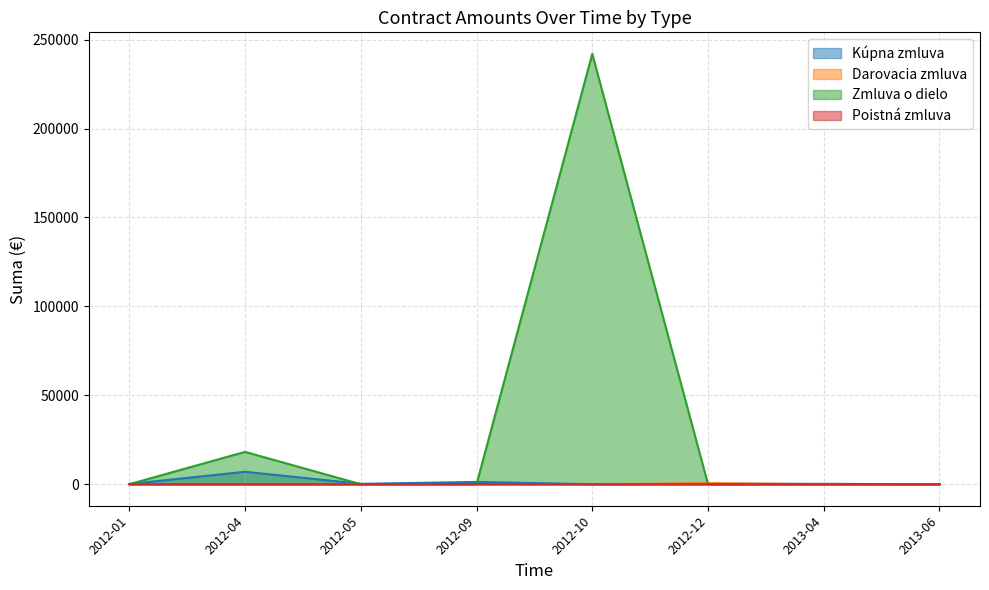

Which series changed the most between 2012-05 and 2012-10?

Zmluva o dielo